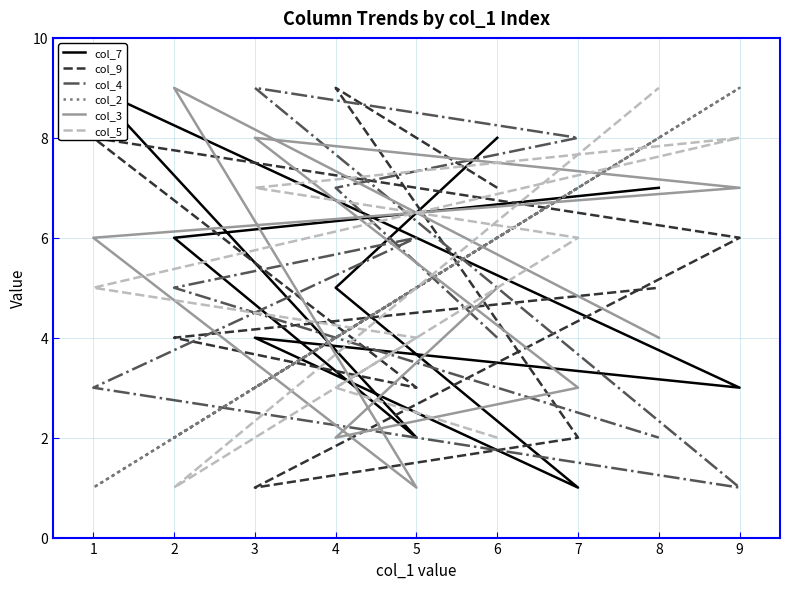

Rank the series by their maximum value, from lowest to highest.

col_7, col_9, col_4, col_2, col_3, col_5